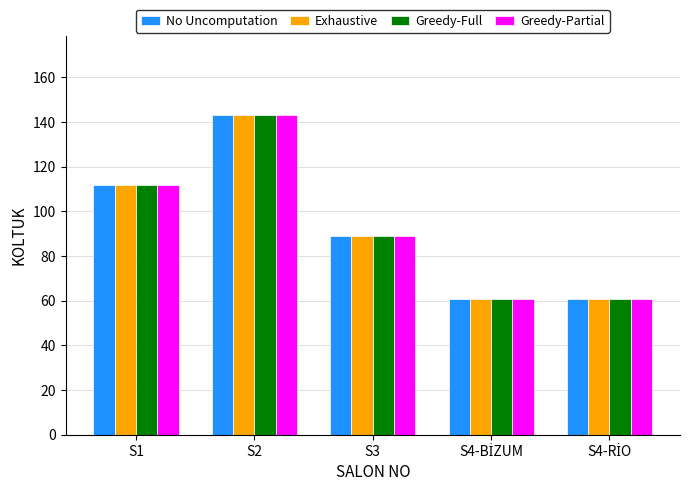

The Greedy-Partial series shows 89 at S3. True or false?

True